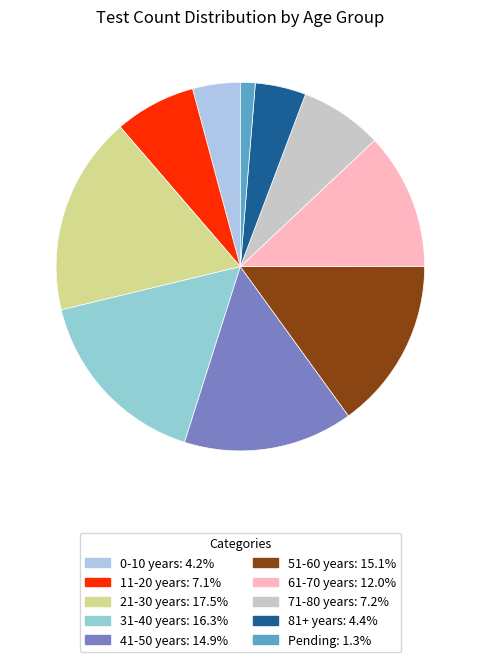

Is it true that 41-50 years is 1% of the pie?

False